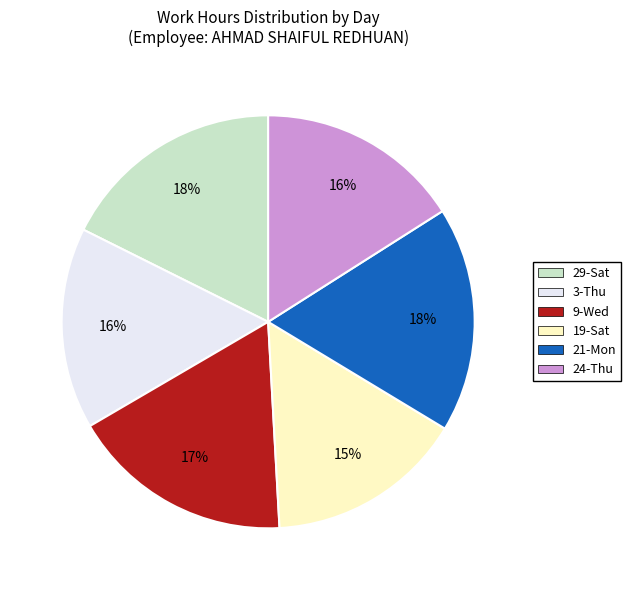

Is the sum of 19-Sat and 29-Sat greater than half?

No